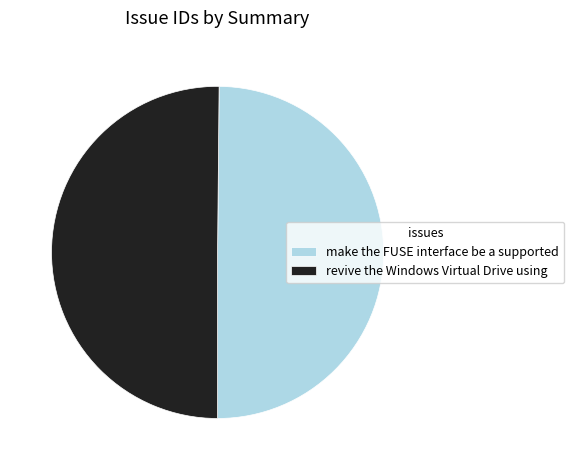

Is it true that revive the Windows Virtual Drive using is 50% of the pie?

True